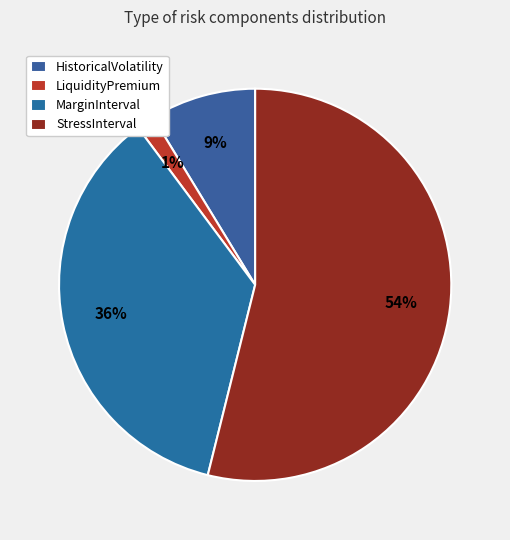

Is the sum of HistoricalVolatility and StressInterval greater than half?

Yes